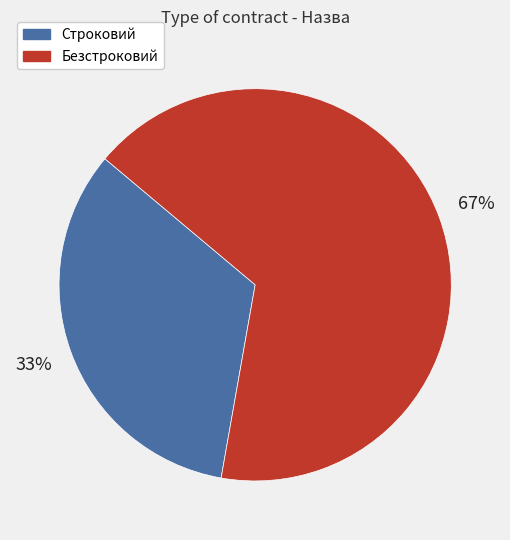

Which slice is the smallest?

Строковий